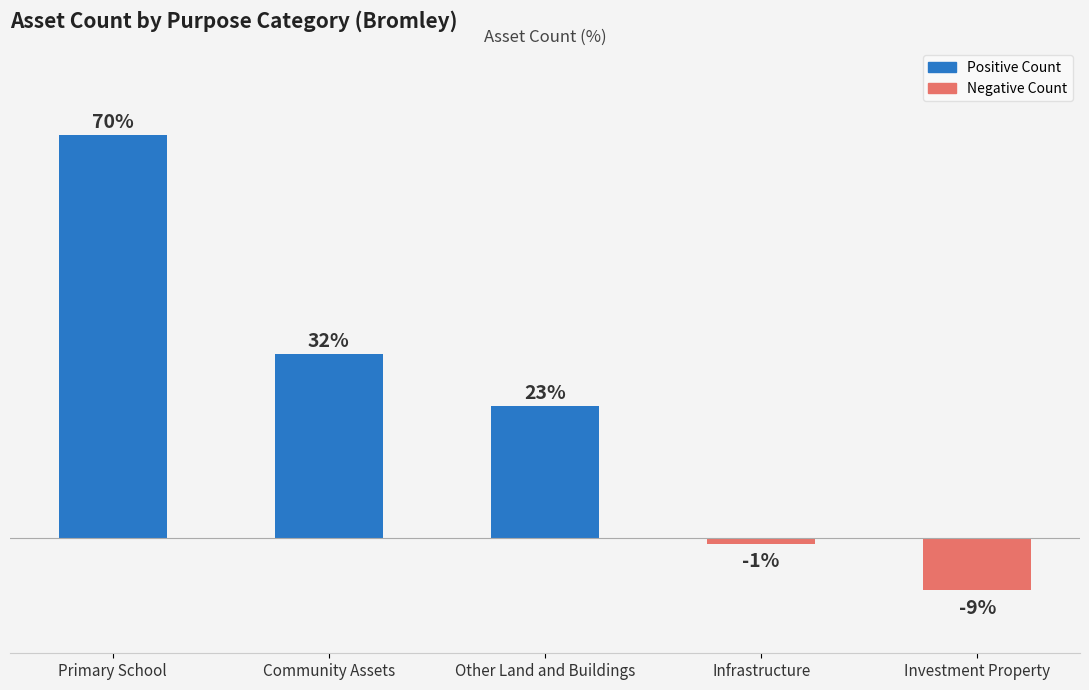

Where is the data nearest to the value 30?

Community Assets